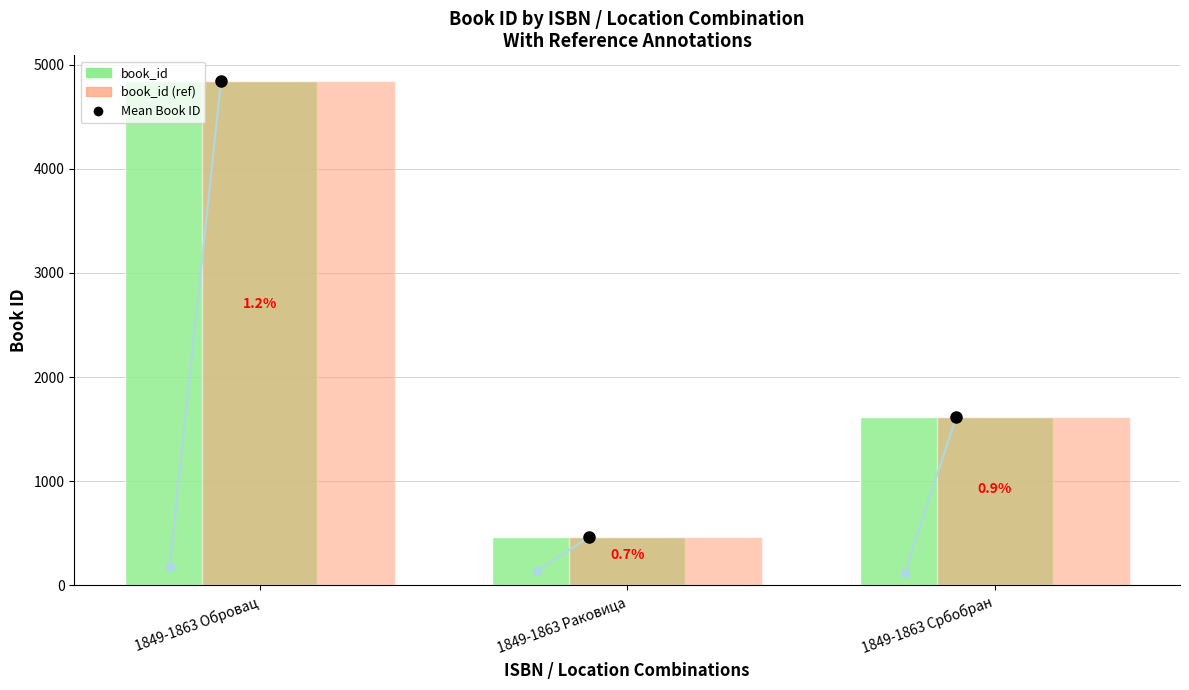

Does the chart contain stacked bars?

No